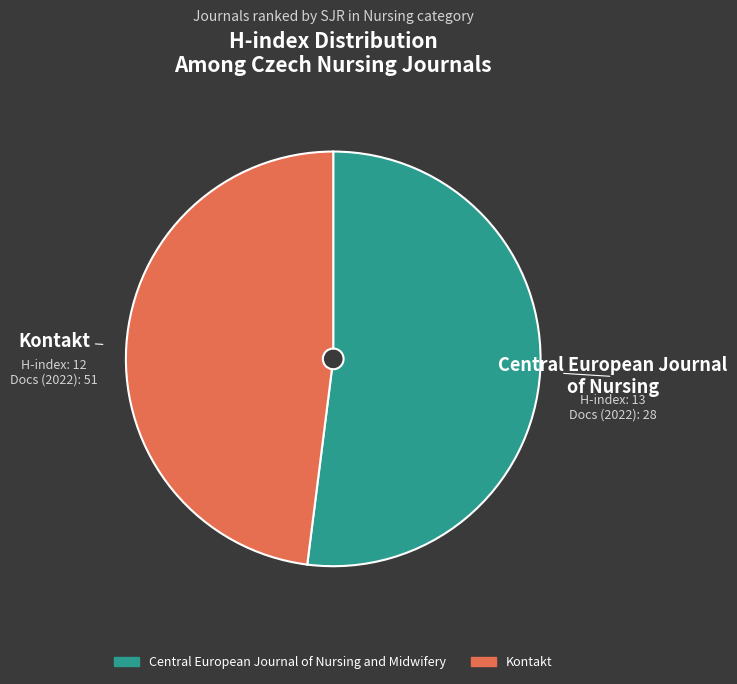

Is there a majority slice in this chart?

Yes